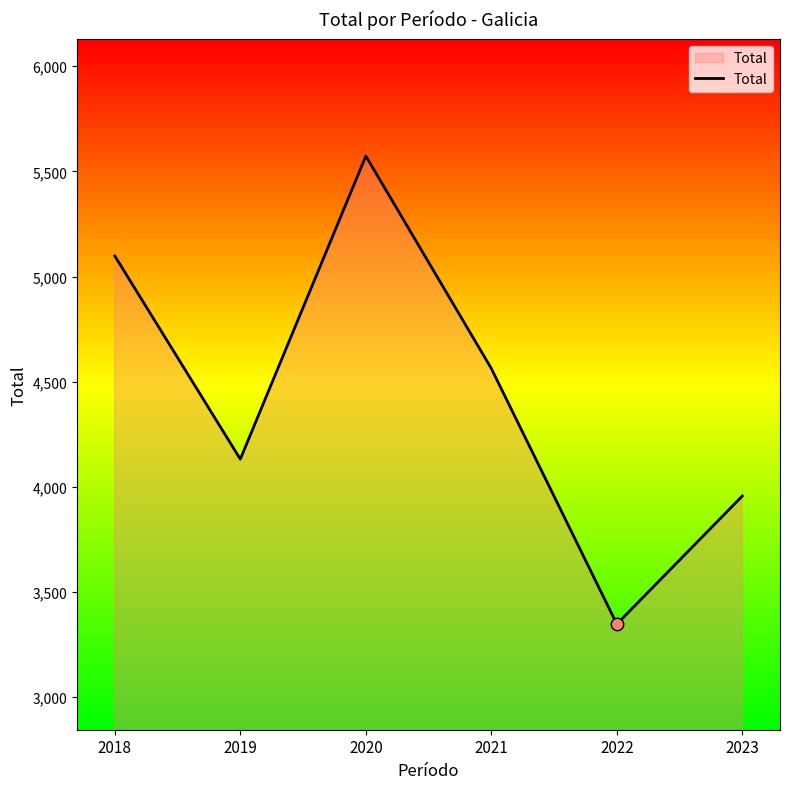

What is the change in value from 2018 to 2020?

+475